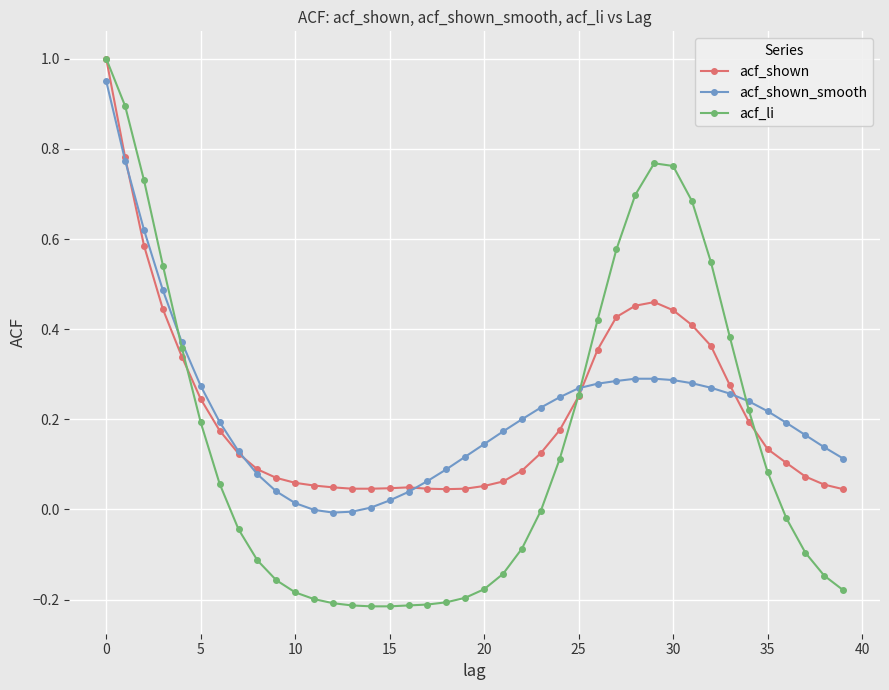

True or false: acf_li has more than 0 points higher than both neighbors.

True